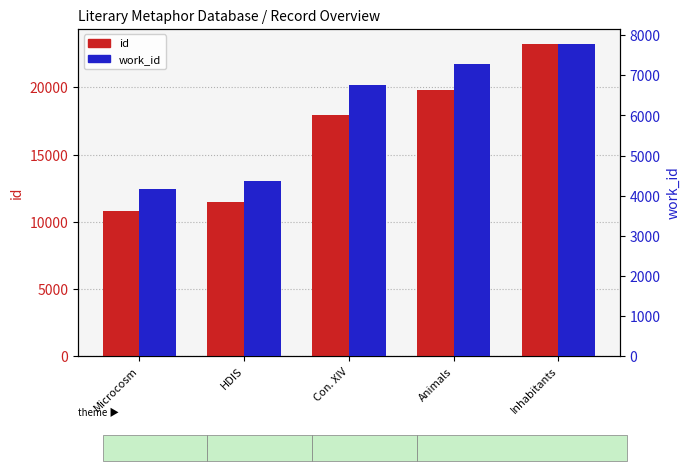

Where is work_id nearest to the value 5971?

Con. XIV